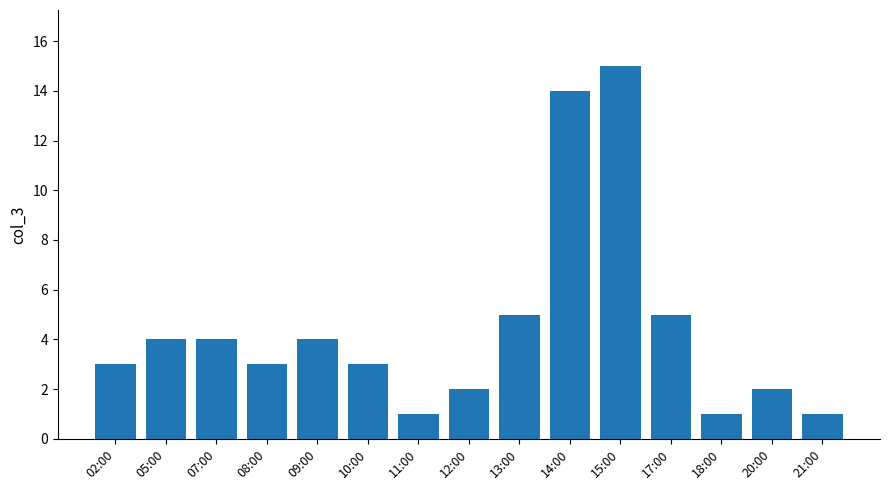

Is it true that the value at 15:00 is 15?

True